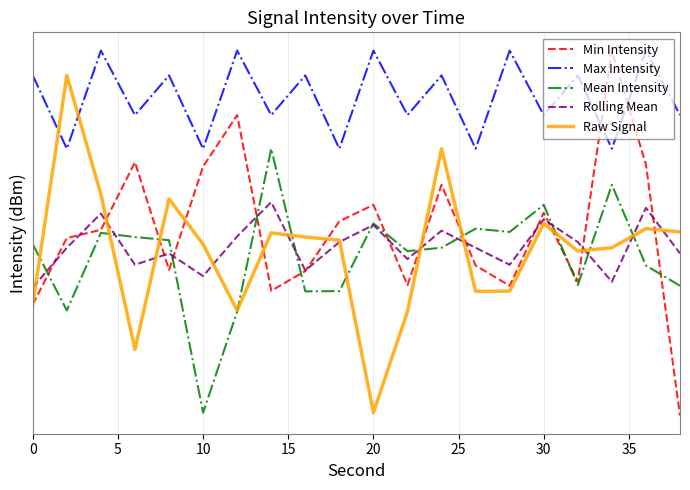

What is the total value across all series at 0?

-668.6